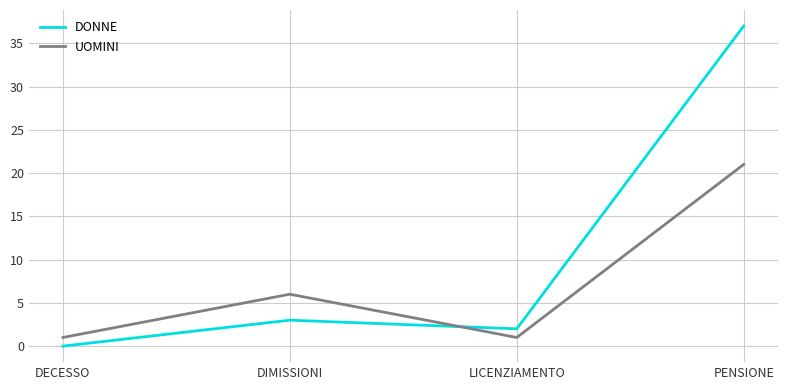

How many times do DONNE and UOMINI cross each other?

1